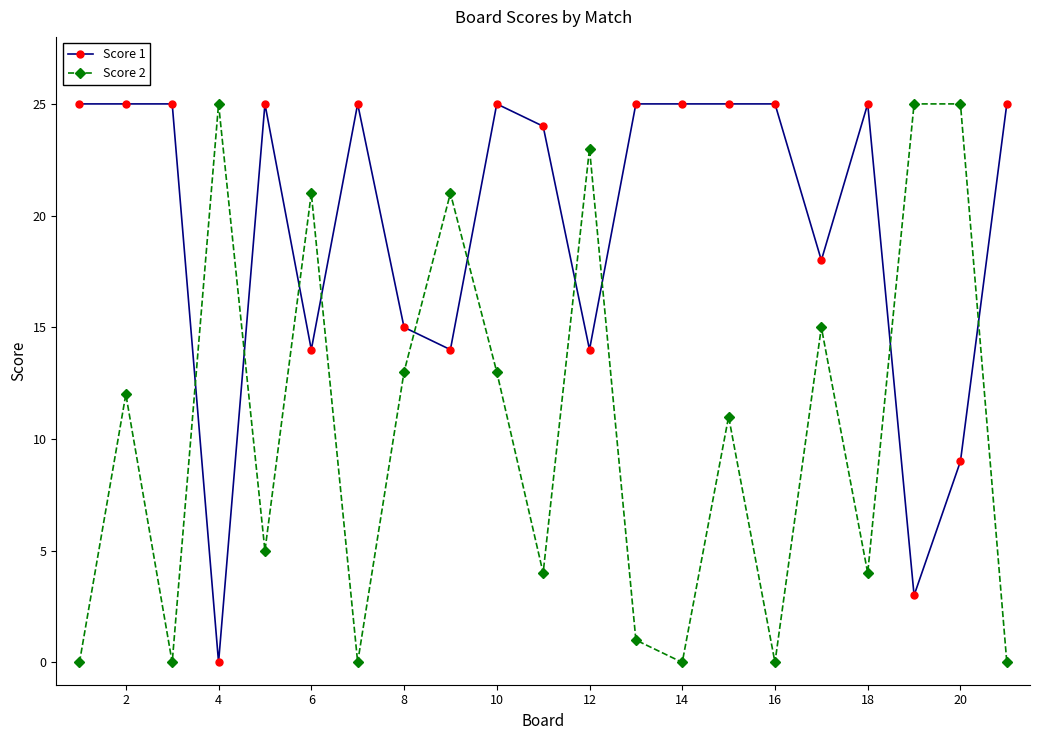

List the series in order of their overall mean, lowest first.

Score 2, Score 1